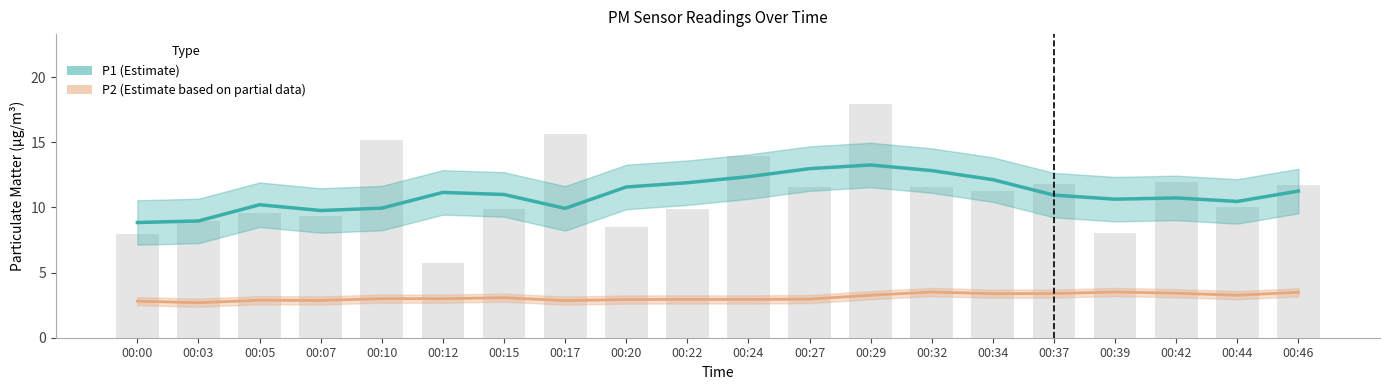

Which series has the largest range (max minus min)?

P1 (Estimate)